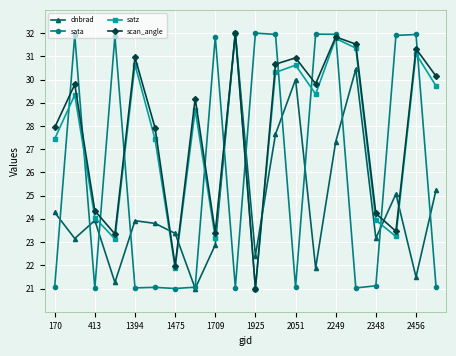

What is the value of the dnbrad point at the 4th from the left?

21.3